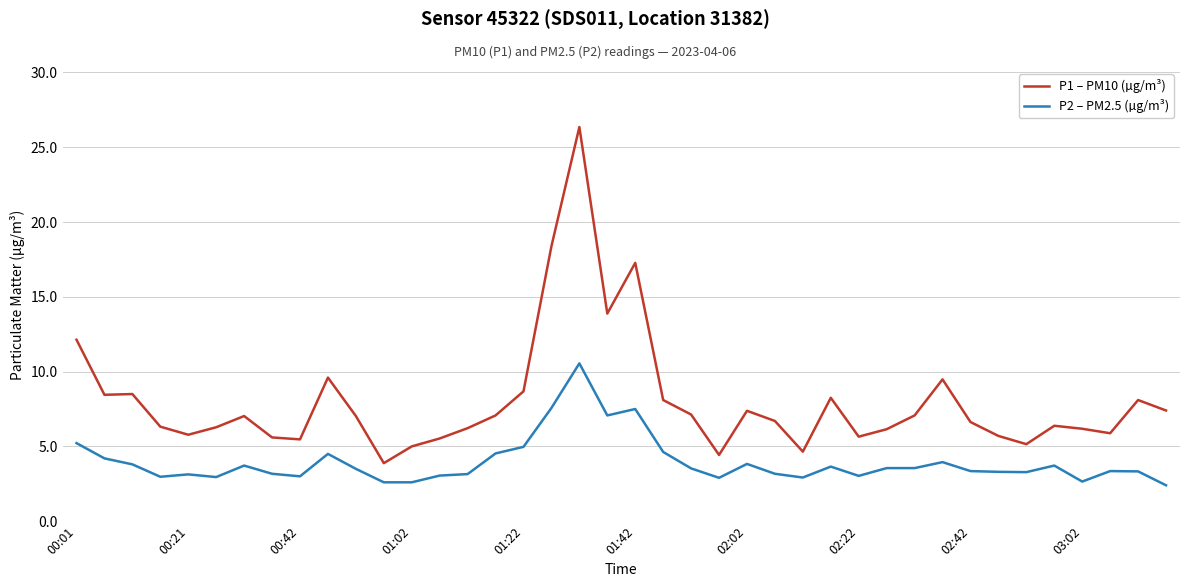

Which series has the largest total across all categories?

P1 – PM10 (µg/m³)